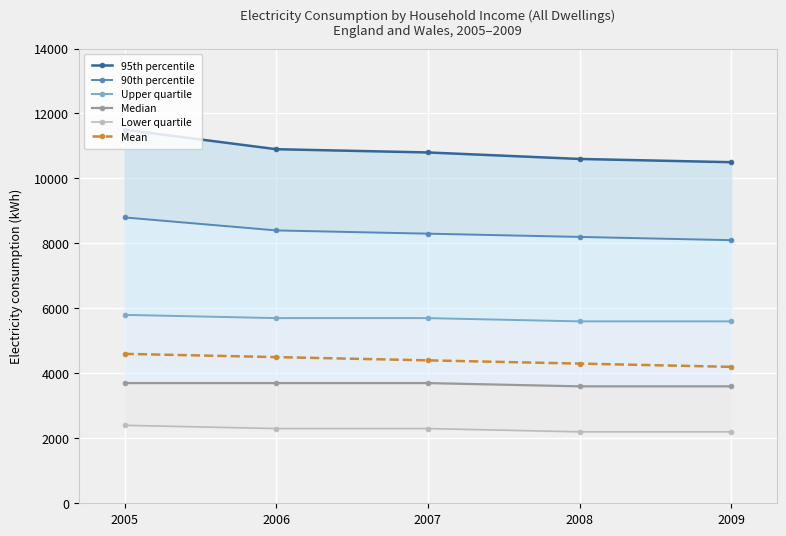

How many lines are shown in the chart?

6